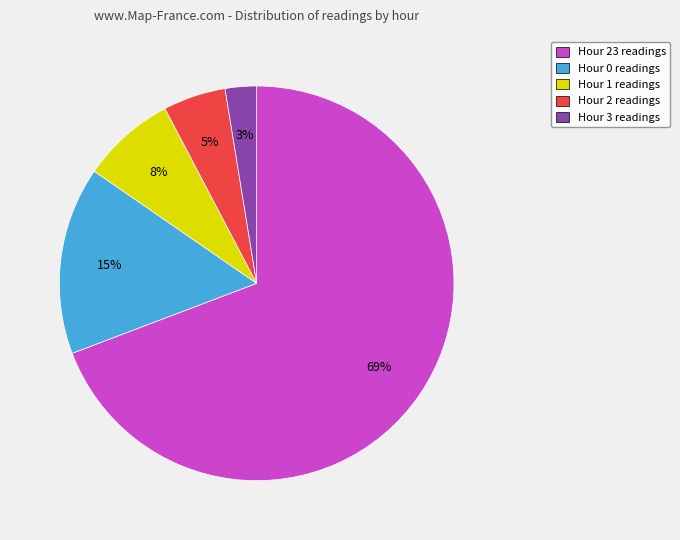

Between Hour 0 readings and Hour 1 readings, which is larger?

Hour 0 readings